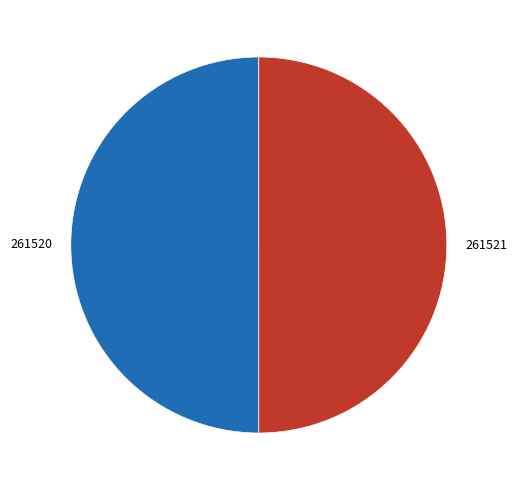

Do 261521 and 261520 together represent more than half of the pie?

Yes